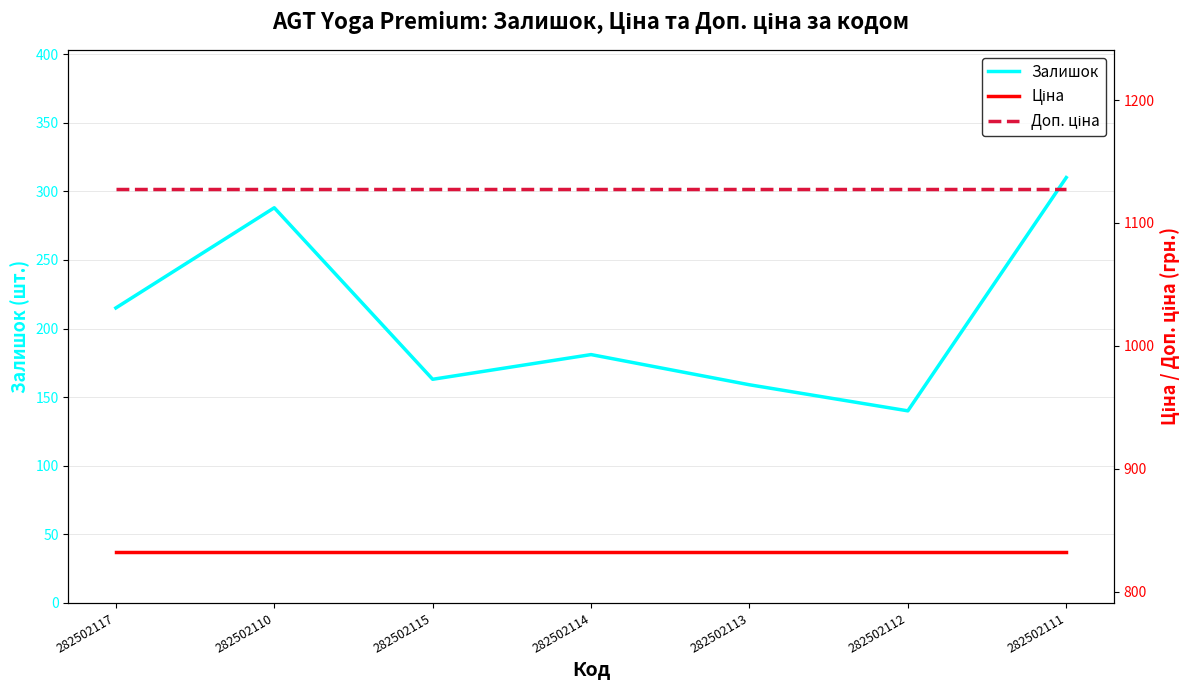

Which series has the largest total across all categories?

Доп. ціна